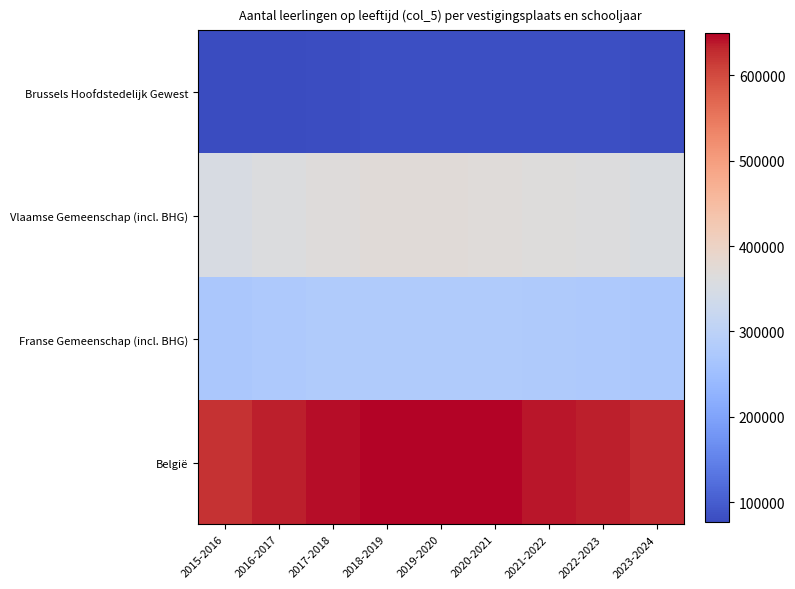

Reading right to left, list all the values displayed in this chart.

Brussels Hoofdstedelijk Gewest: 2023-2024=81134	2022-2023=81487	2021-2022=82148	2020-2021=83011	2019-2020=82066	2018-2019=81495	2017-2018=80427	2016-2017=79003	2015-2016=76804
Vlaamse Gemeenschap (incl. BHG): 2023-2024=356191	2022-2023=361311	2021-2022=364285	2020-2021=368453	2019-2020=370827	2018-2019=370199	2017-2018=366700	2016-2017=359999	2015-2016=349952
Franse Gemeenschap (incl. BHG): 2023-2024=272039	2022-2023=274072	2021-2022=276254	2020-2021=279179	2019-2020=278949	2018-2019=279022	2017-2018=278332	2016-2017=275661	2015-2016=271509
België: 2023-2024=628230	2022-2023=635383	2021-2022=640539	2020-2021=647632	2019-2020=649776	2018-2019=649221	2017-2018=645032	2016-2017=635660	2015-2016=621461